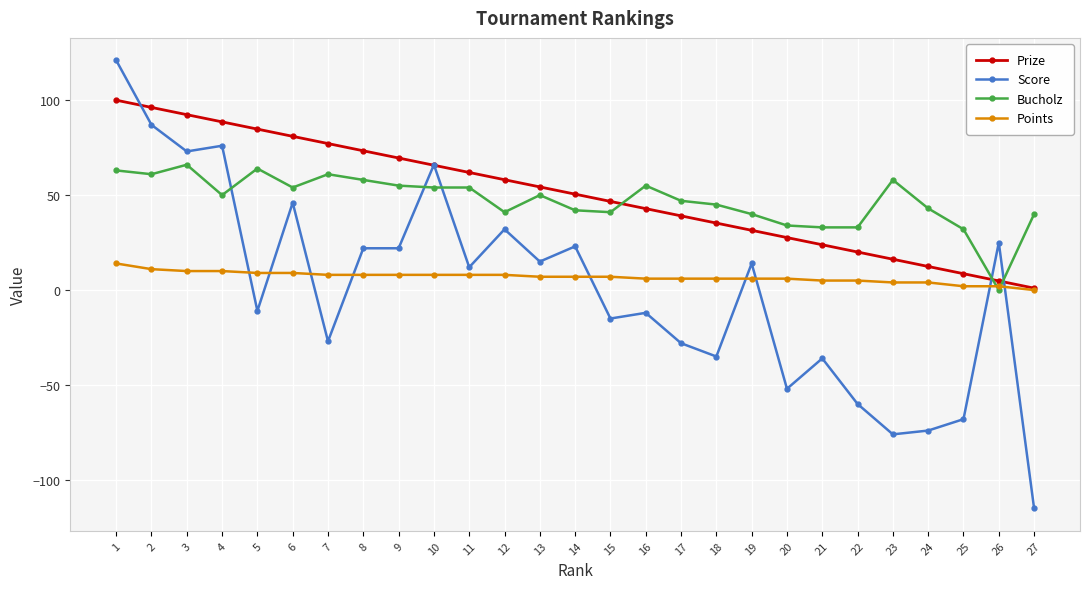

True or false: Score has a value of -21.6 at 22.

False